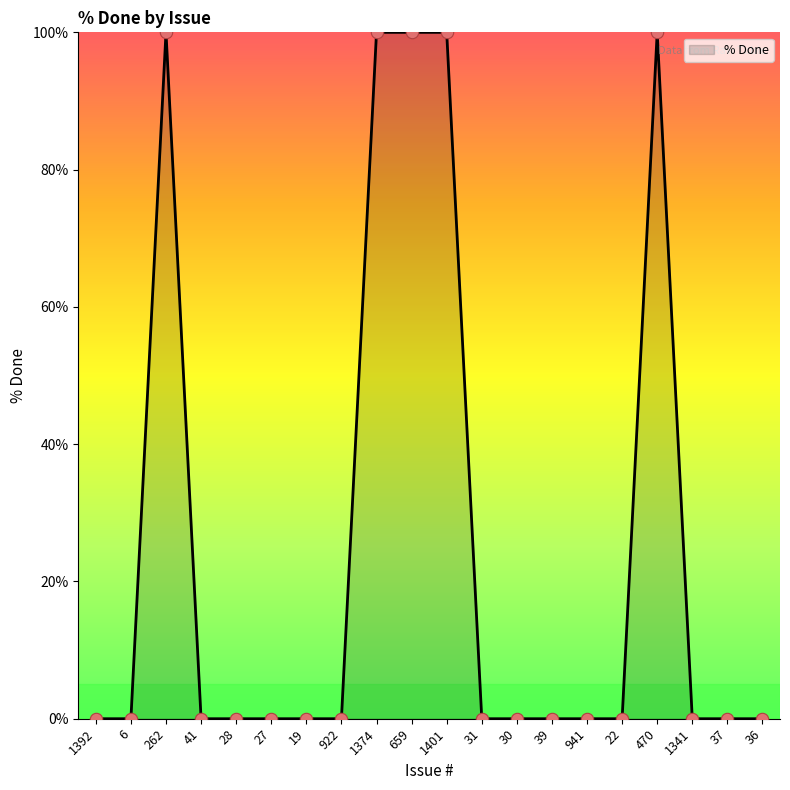

Which has a higher value, 659 or 27?

659